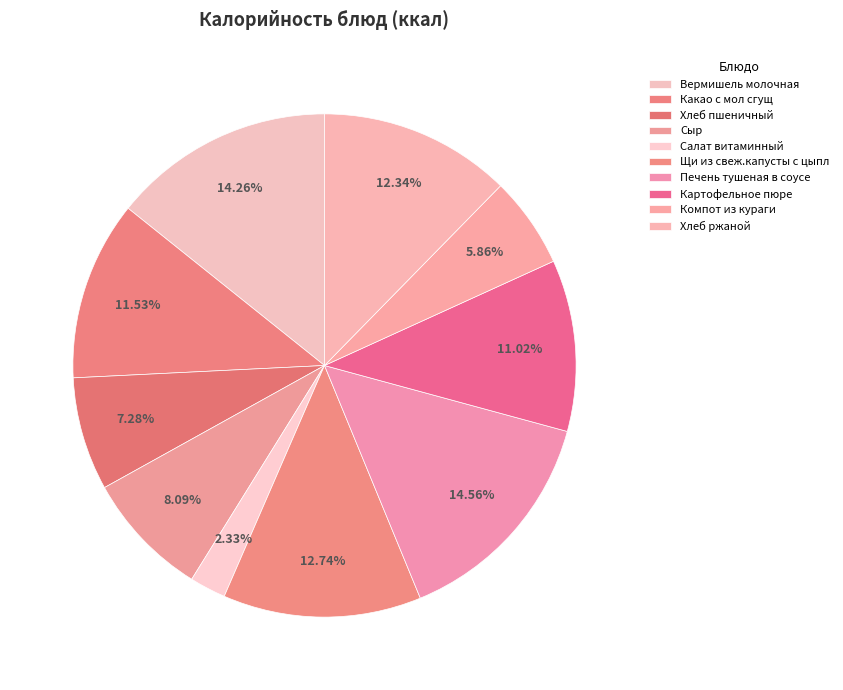

How much of the chart is everything except Картофельное пюре?

89.0%